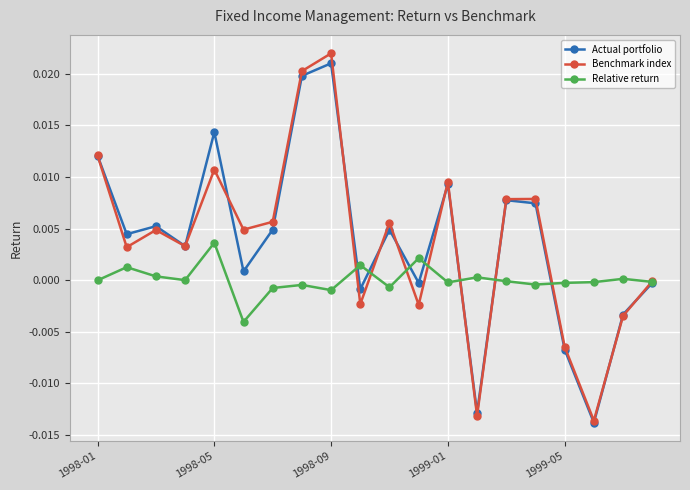

Which series has the widest spread of values?

Benchmark index